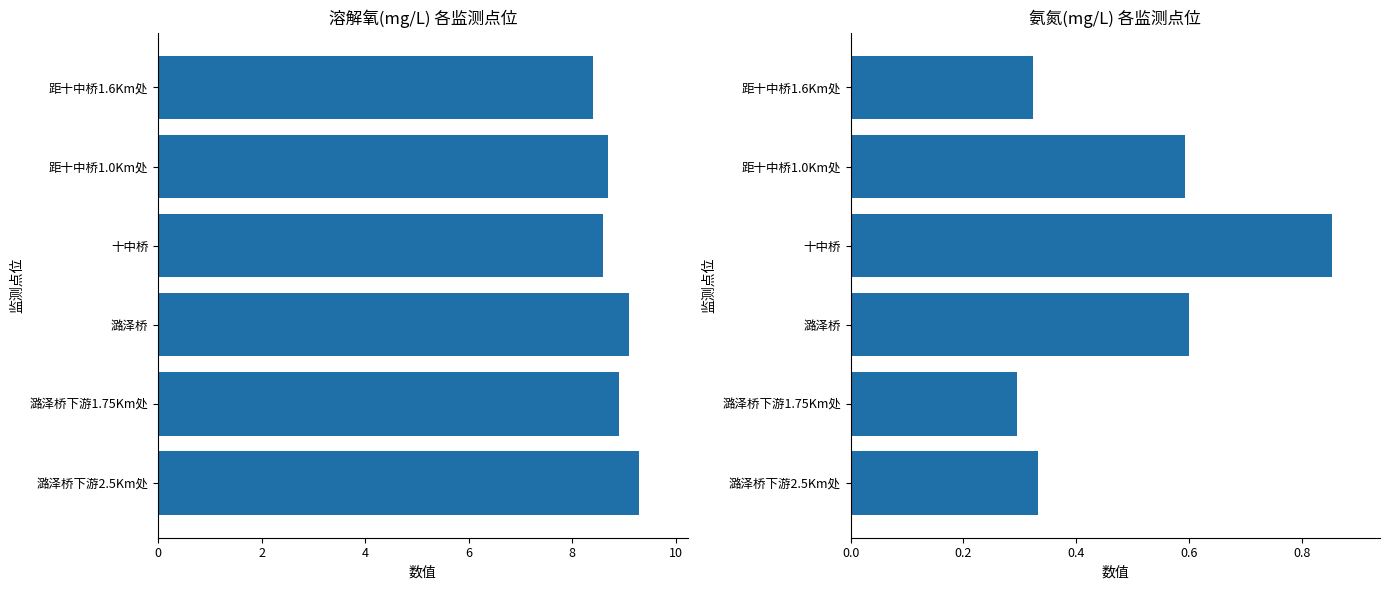

What is the spread (max minus min) of values at 潞泽桥?

8.5